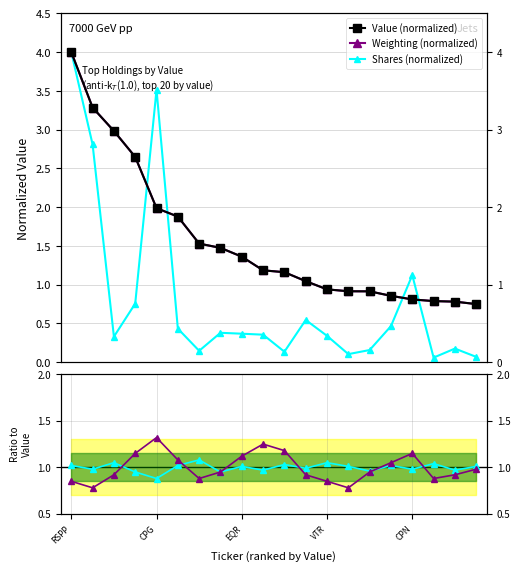

Which series has the largest total across all categories?

Value (normalized)